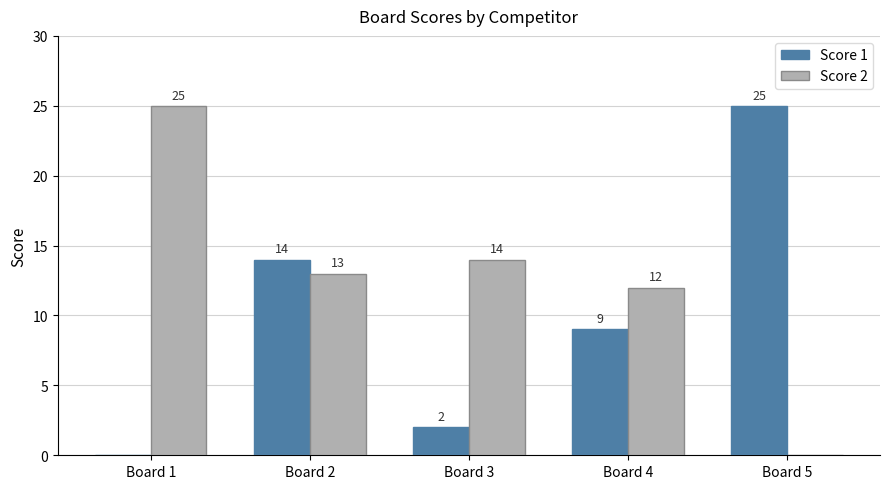

Which series has the largest total across all categories?

Score 2